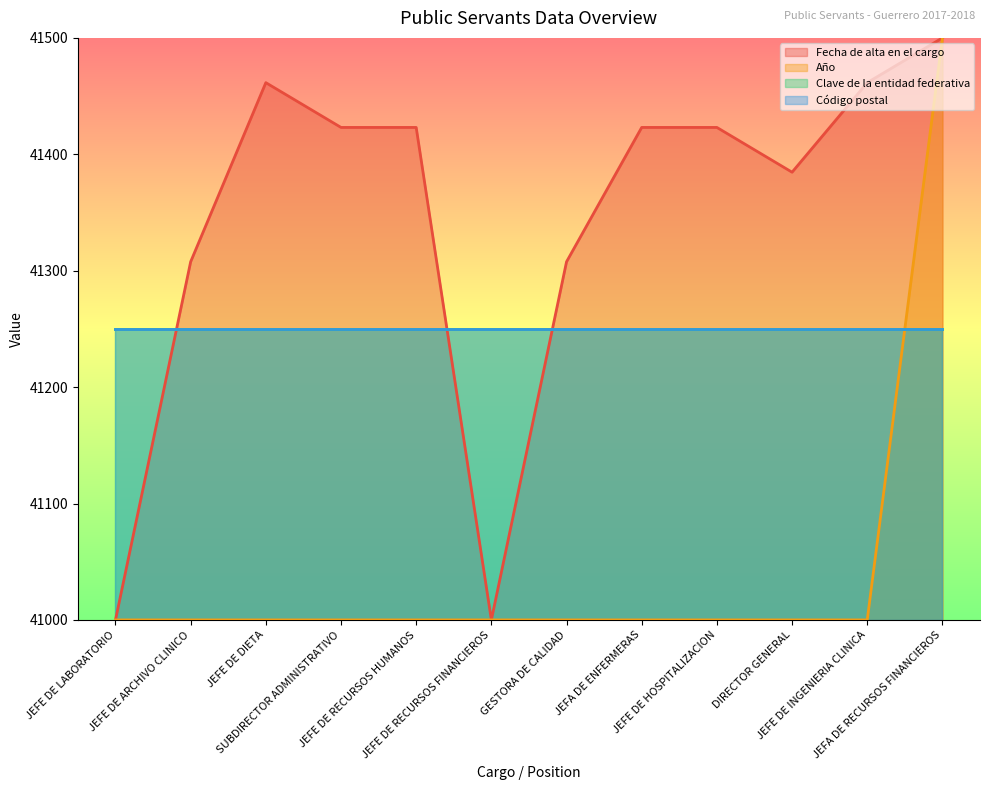

How many values in the Fecha de alta en el cargo series exceed 41423?

7